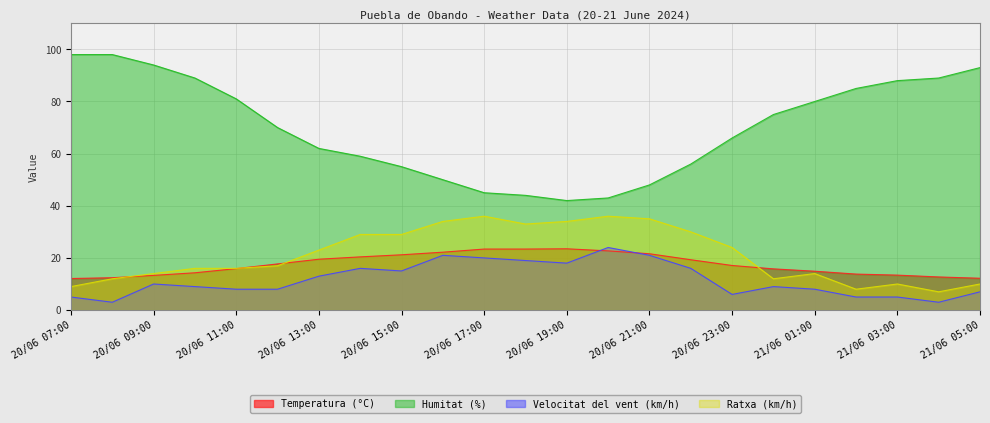

What is the label of the 12th point from the right?

20/06 18:00